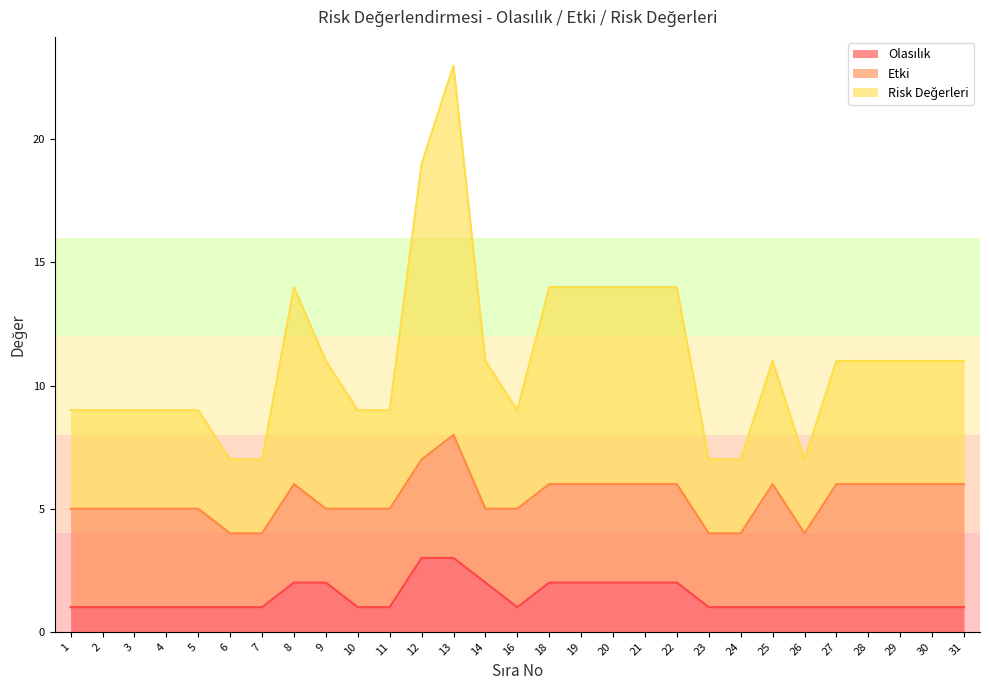

What is the sum of the Risk Değerleri values at 24 and 23?

14